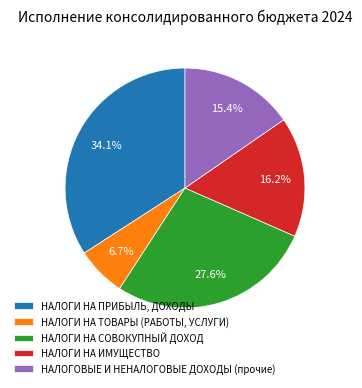

To the nearest percent, what is the average slice percentage?

20%